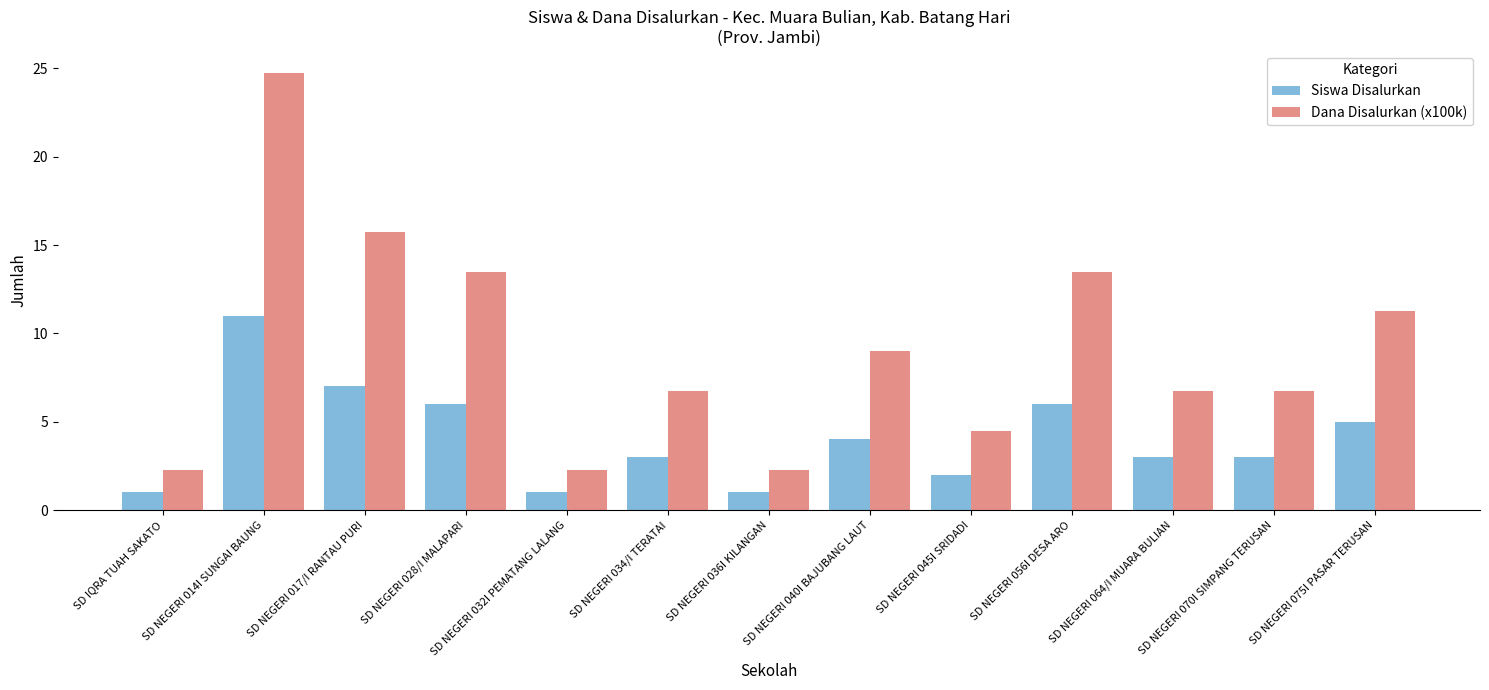

The value of Siswa Disalurkan at SD NEGERI 034/I TERATAI is 1.0. True or false?

False